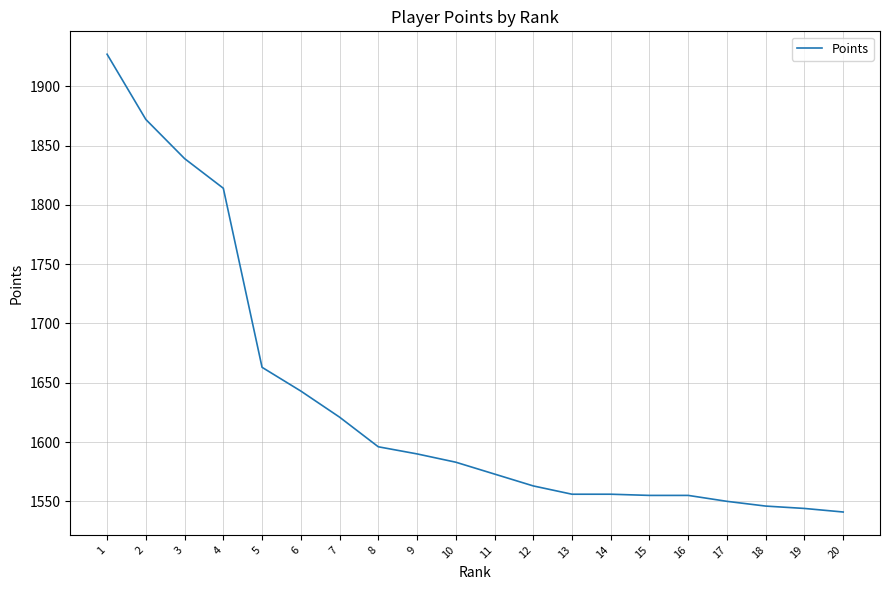

At which label is the value closest to 1734?

5